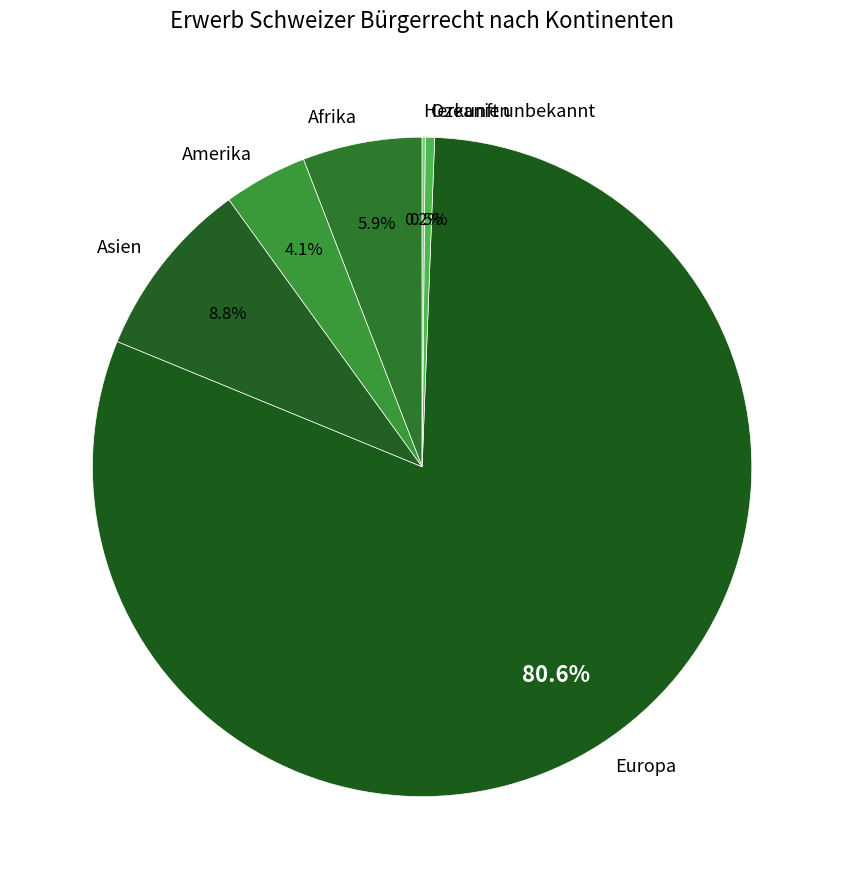

Is the sum of Europa and Asien greater than half?

Yes